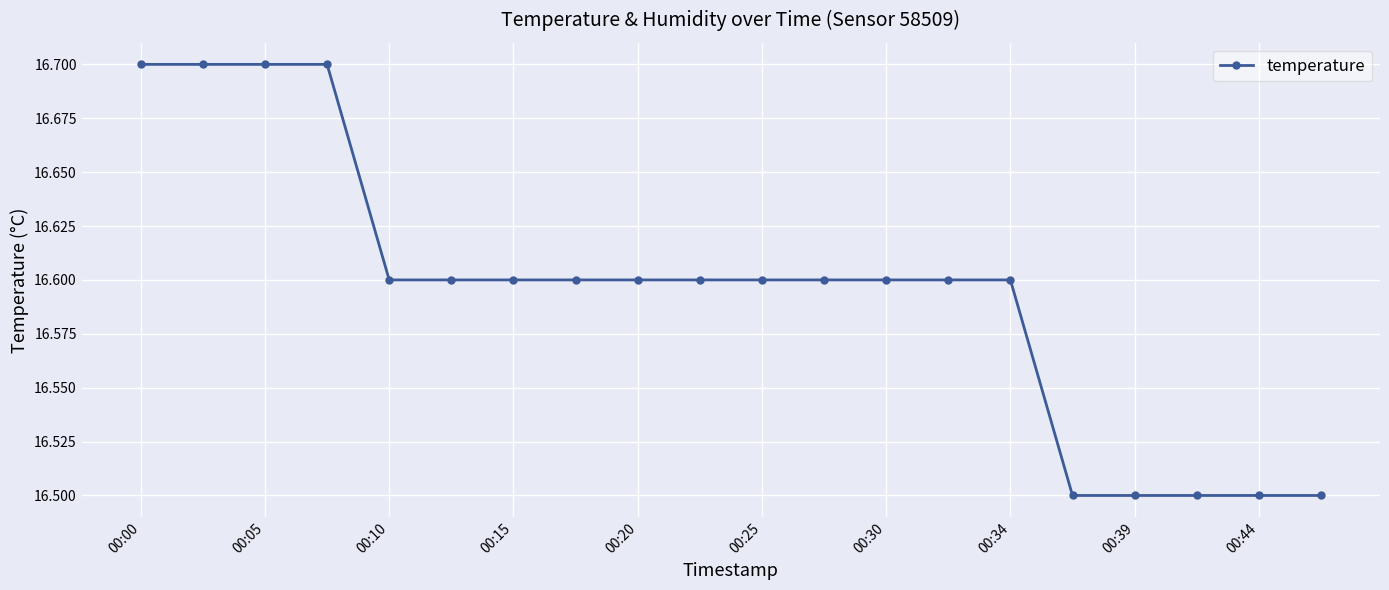

What is the sum of all values?

331.9